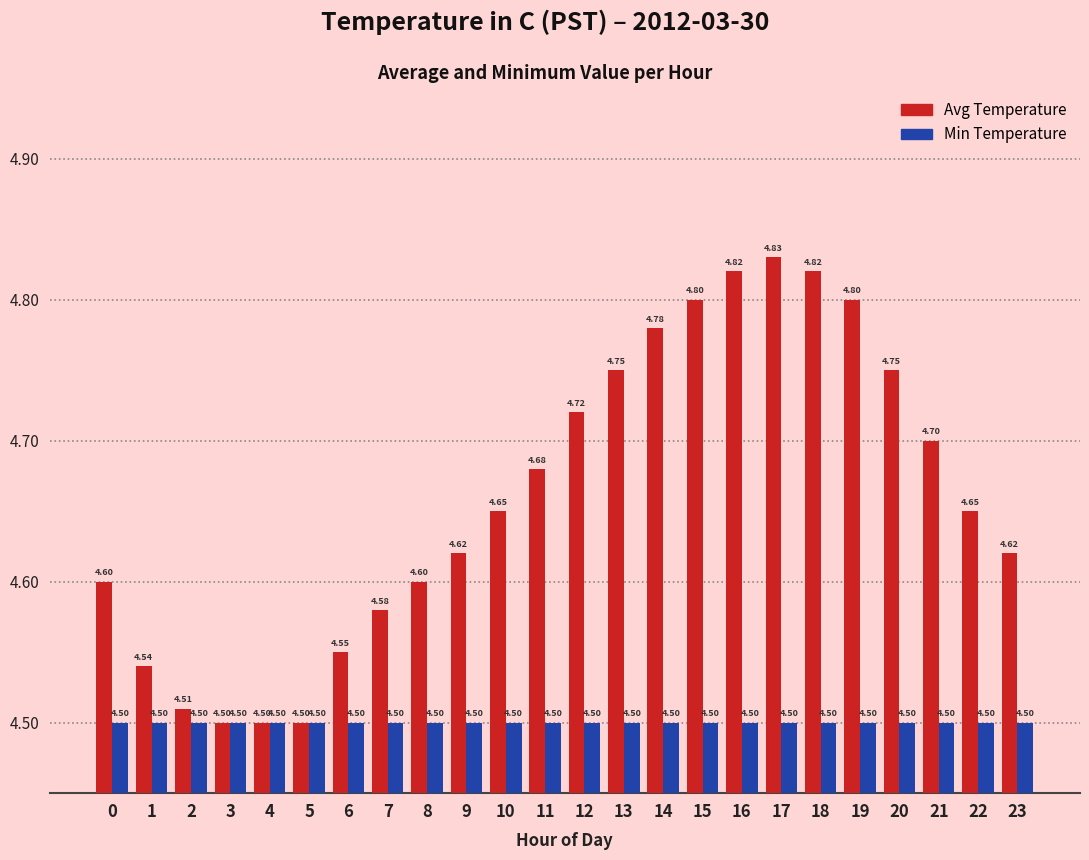

Are the bars grouped side by side (vs. stacked)?

Yes